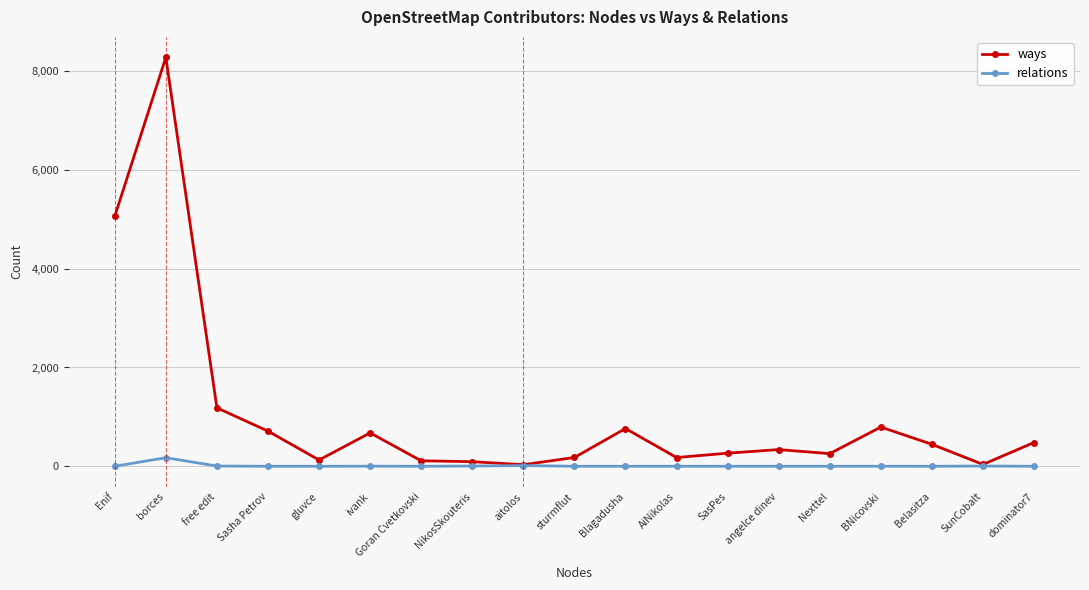

What is the sum of the ways values at sturmflut and Blagadusha?

942